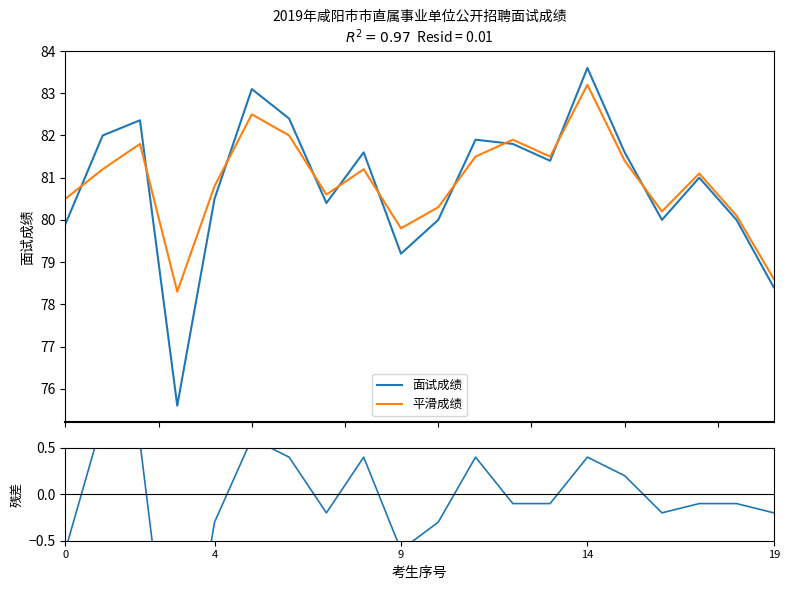

How many values in the 残差 series exceed 0?

8